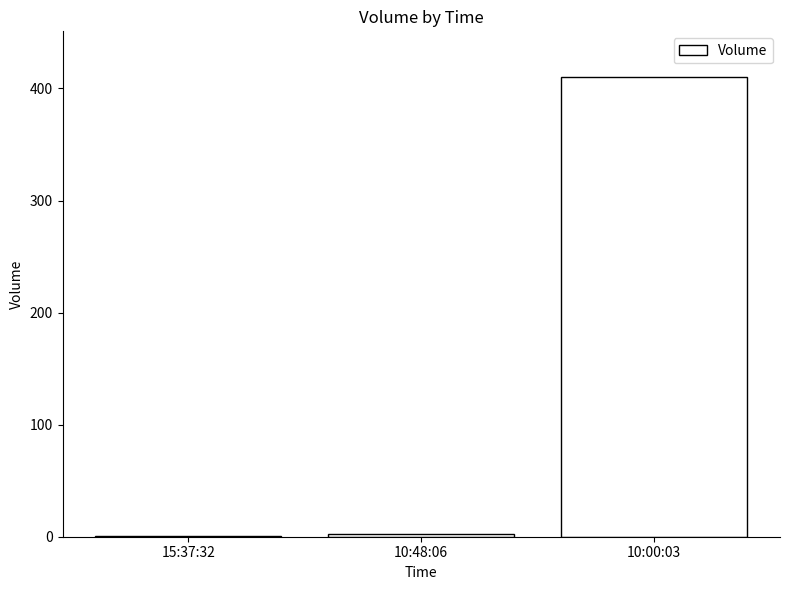

Does the chart contain stacked bars?

No